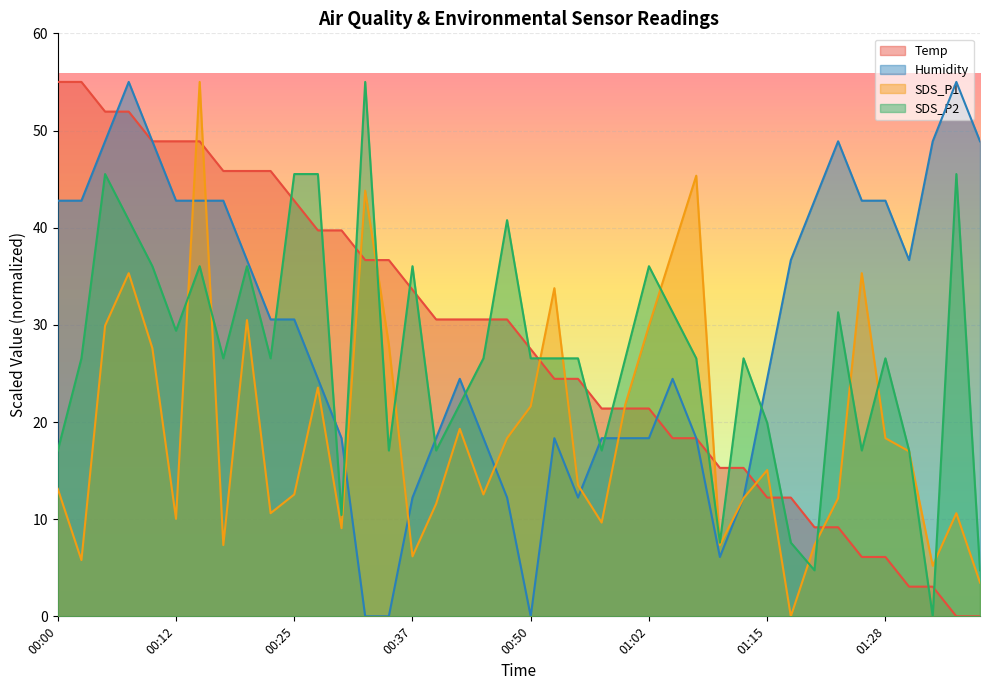

After their last crossing, which series has the higher values: Temp or Humidity?

Humidity